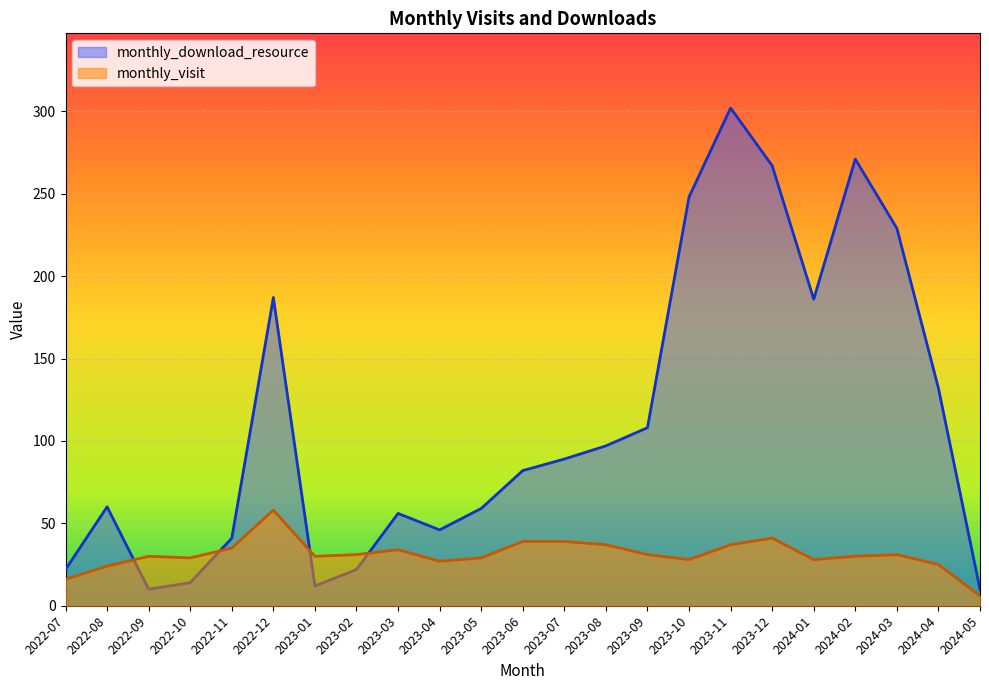

At which label does monthly_download_resource first exceed 82?

2022-12